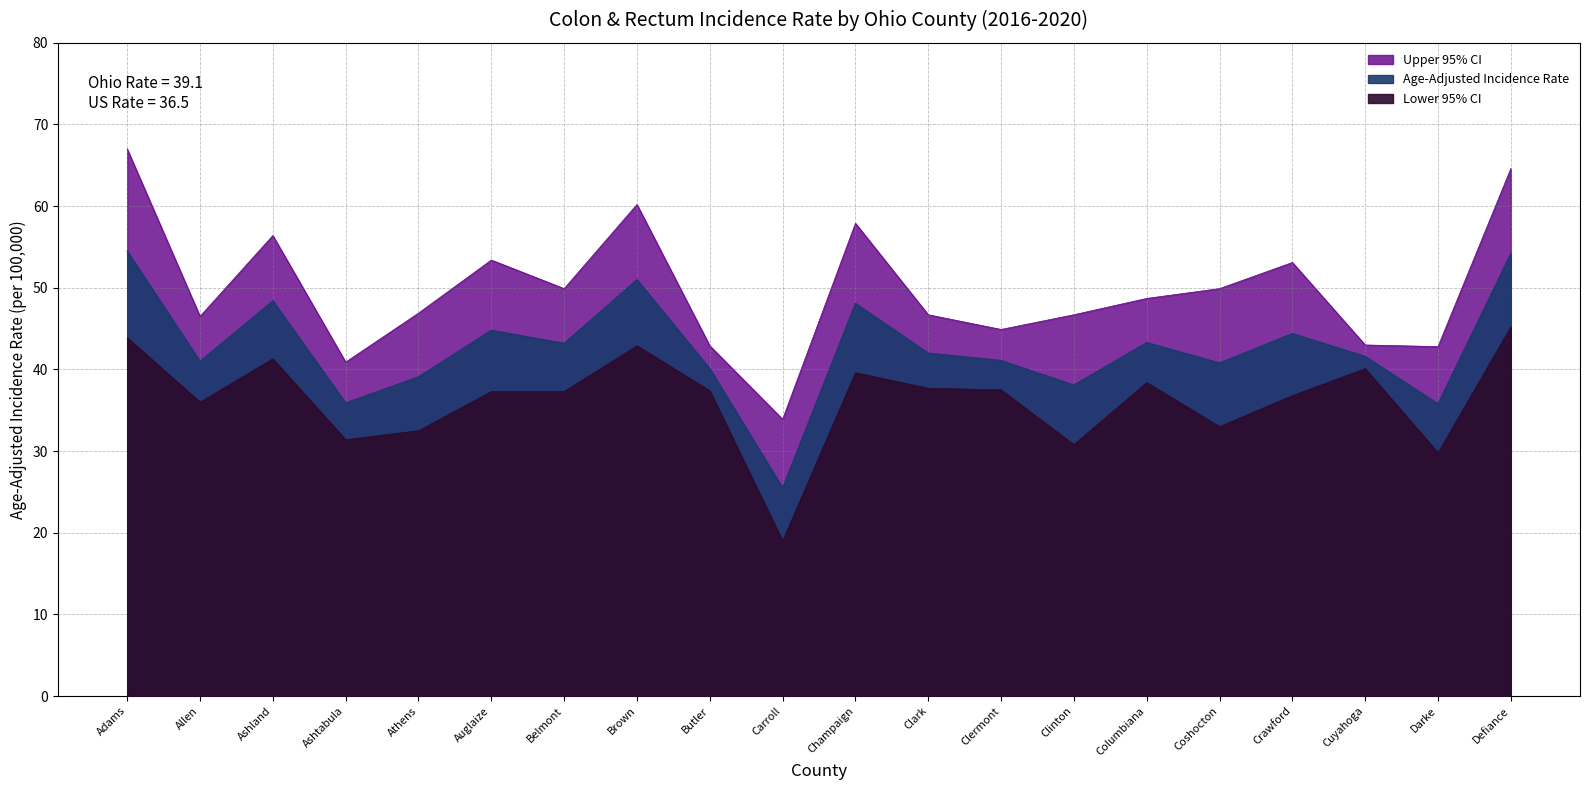

At which category is the sum across all series the highest?

Adams